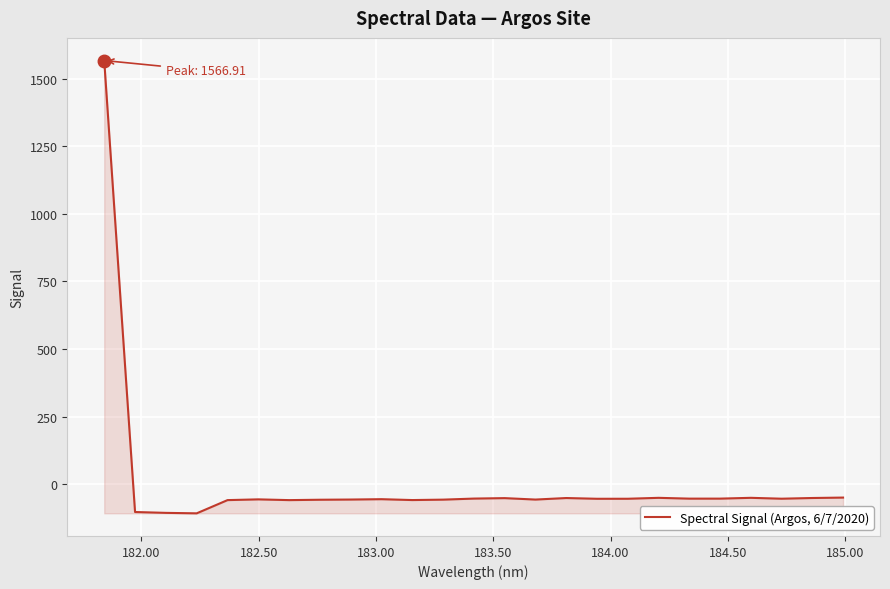

True or false: the data has more than 1 interior local peaks.

True